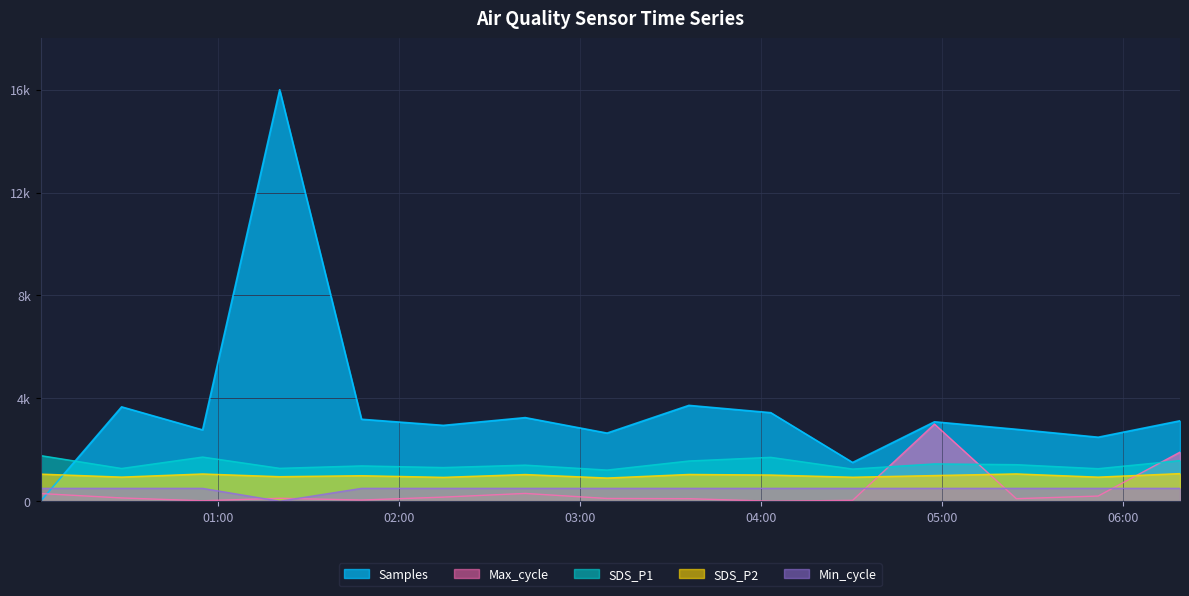

What is the sum of the Min_cycle values at 2022/08/10 00:01:21 and 2022/08/10 04:30:22?

1000.0